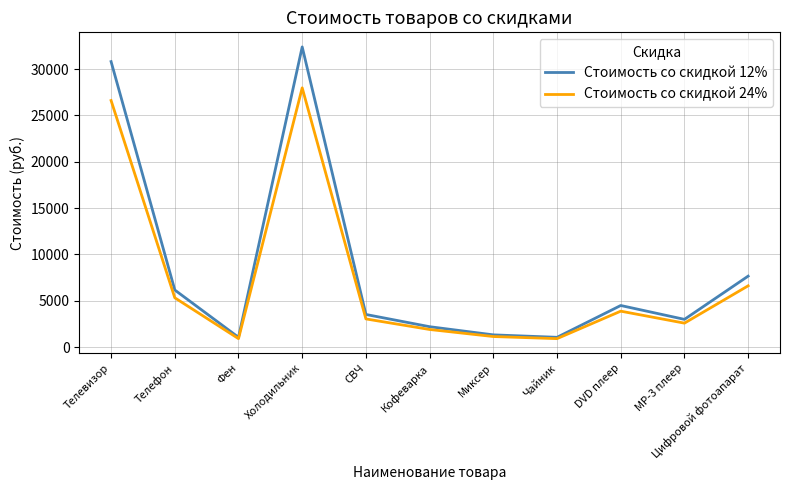

Is this an area chart (filled region under the line)?

No